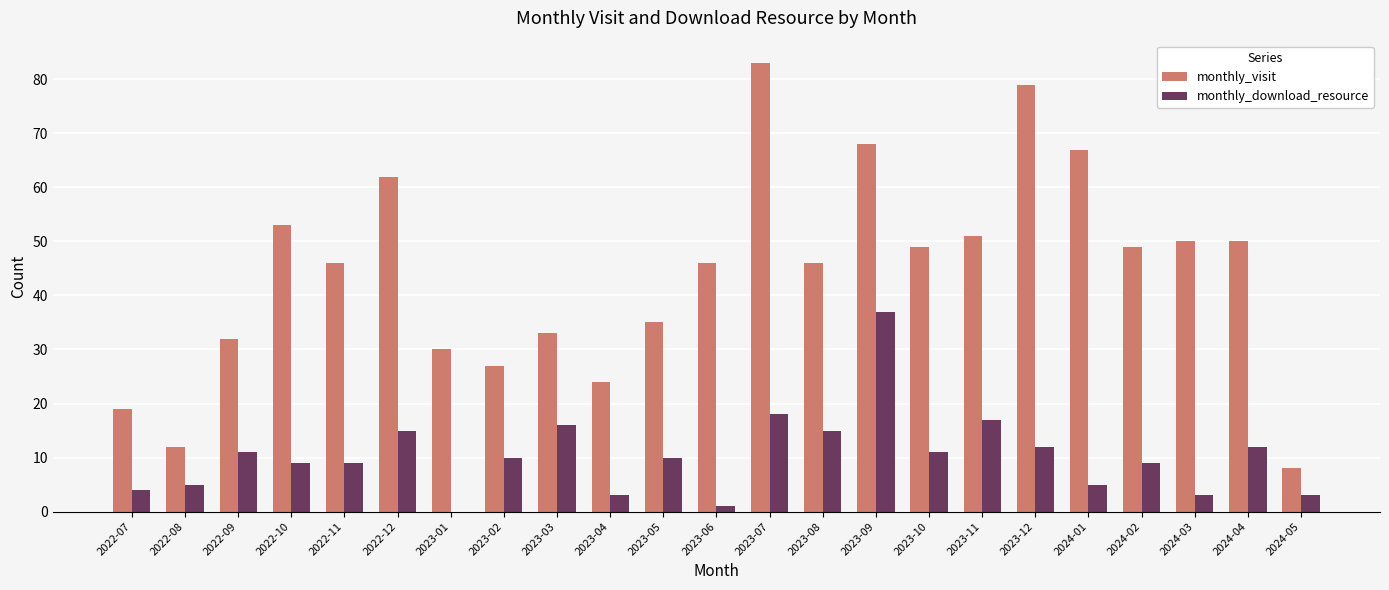

What is the average value of the monthly_visit series?

44